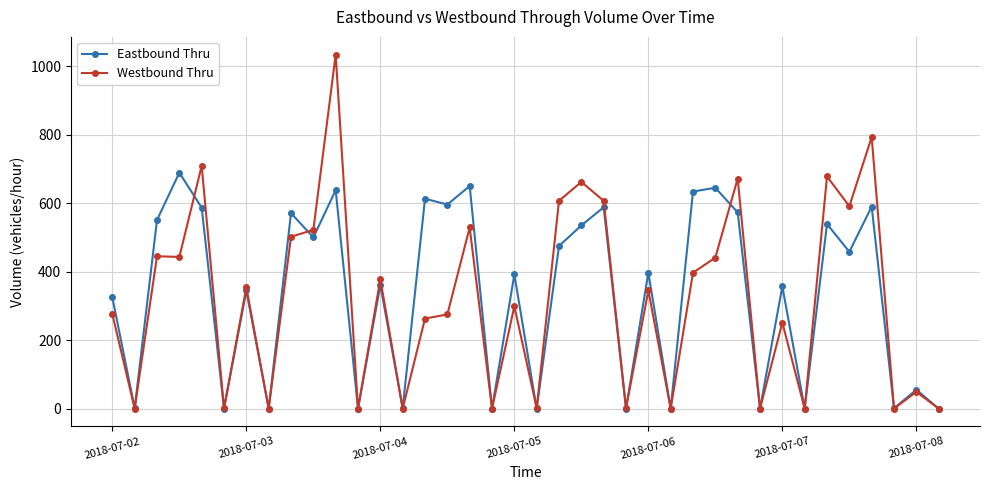

True or false: Westbound Thru has more than 1 interior local peaks.

True